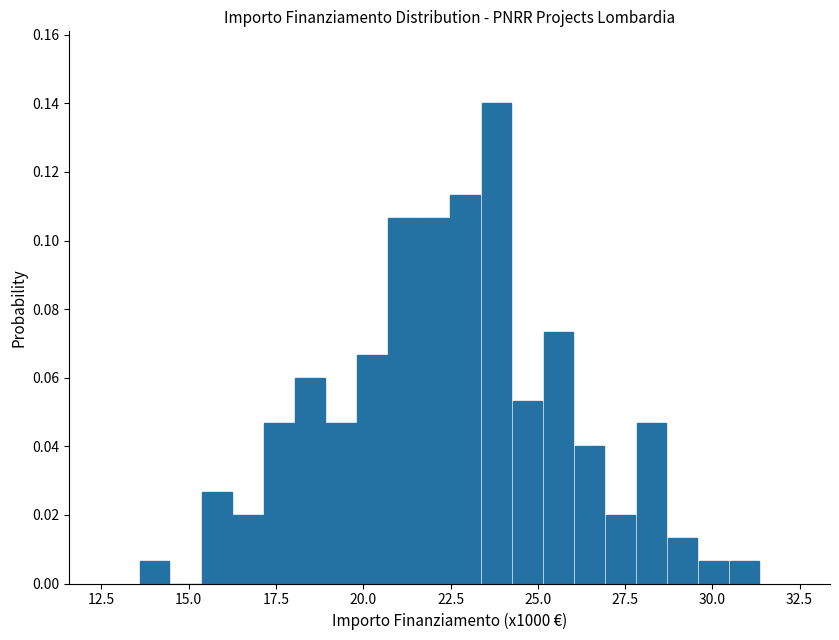

Read against the x-axis, roughly where is the centre of the tallest bar?

24.0